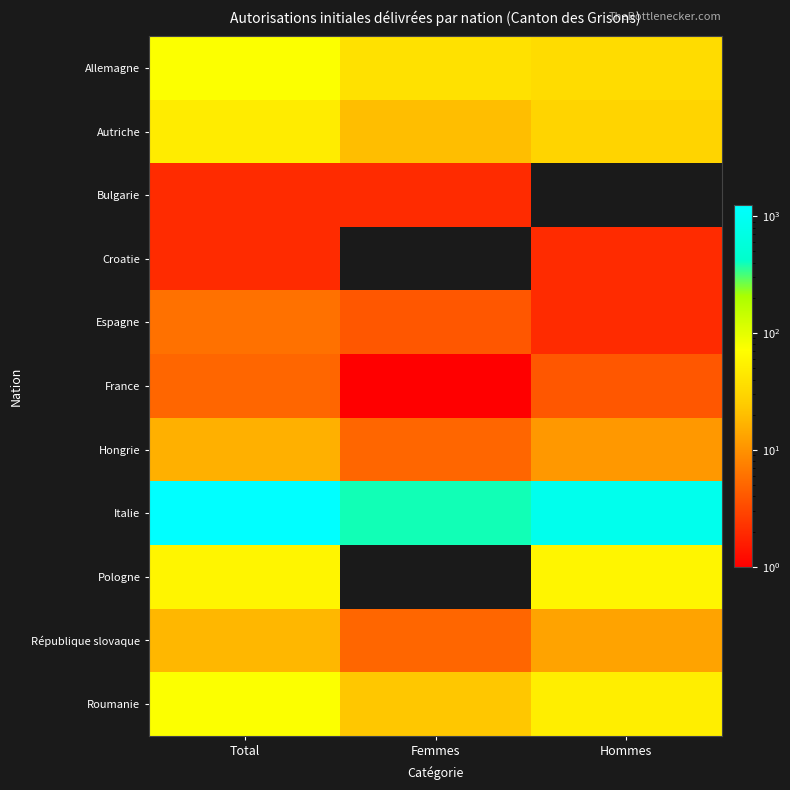

What is the total value across all series at Femmes?

494